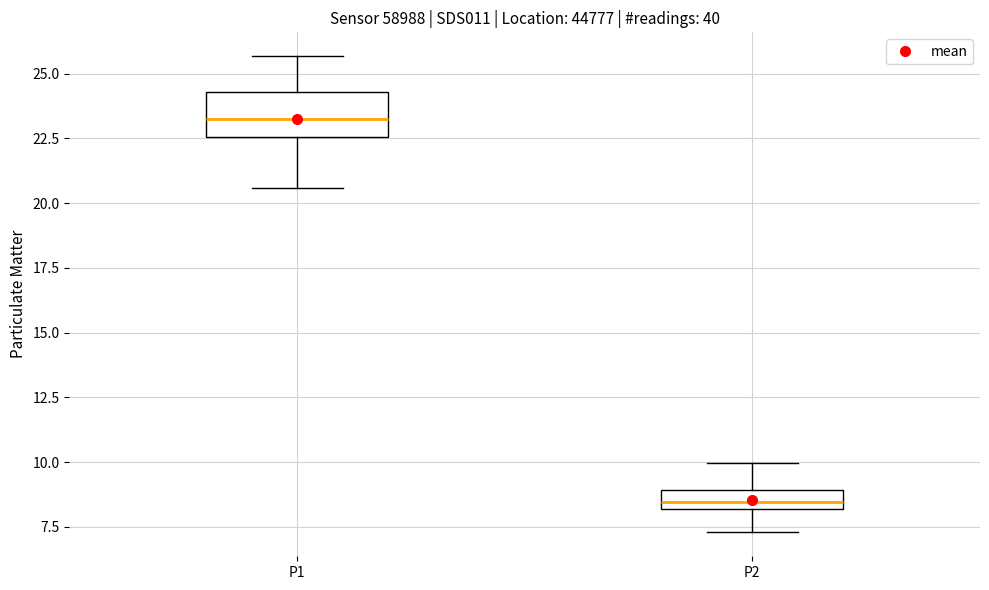

Which box's median line is the highest?

P1